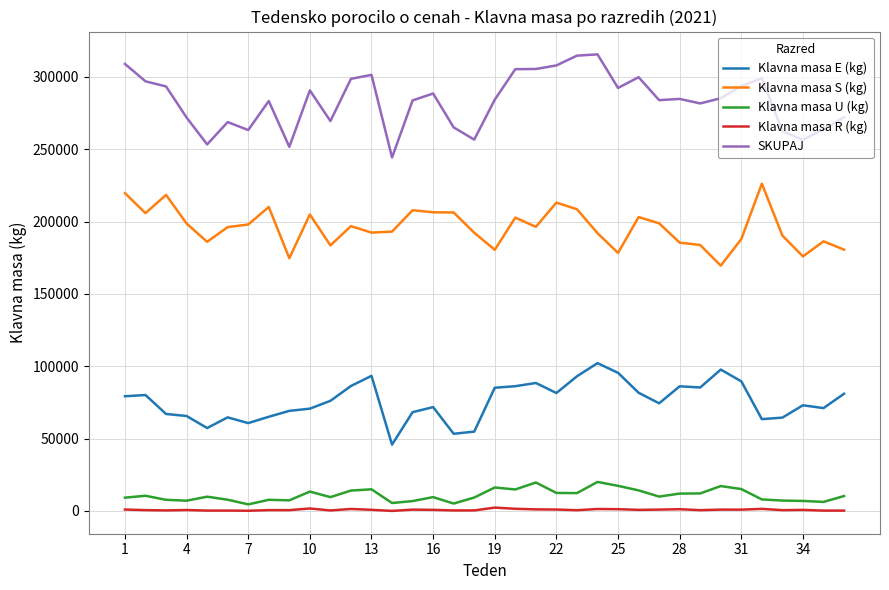

What is the lowest value of the Klavna masa S (kg) series?

169554